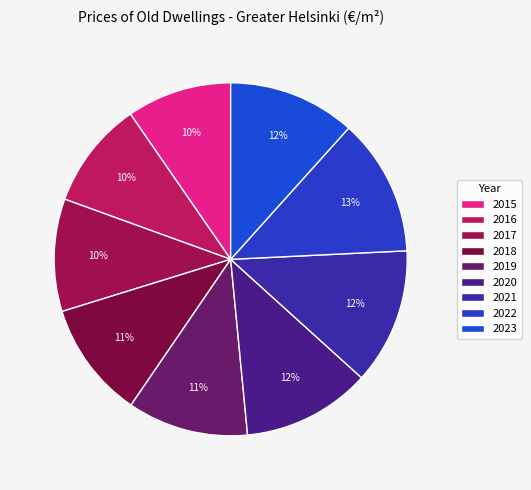

Is there any slice that represents more than half of the pie?

No